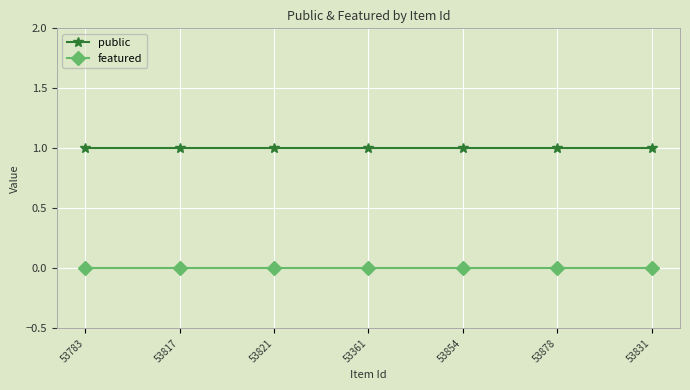

What position from the left is 53783?

1